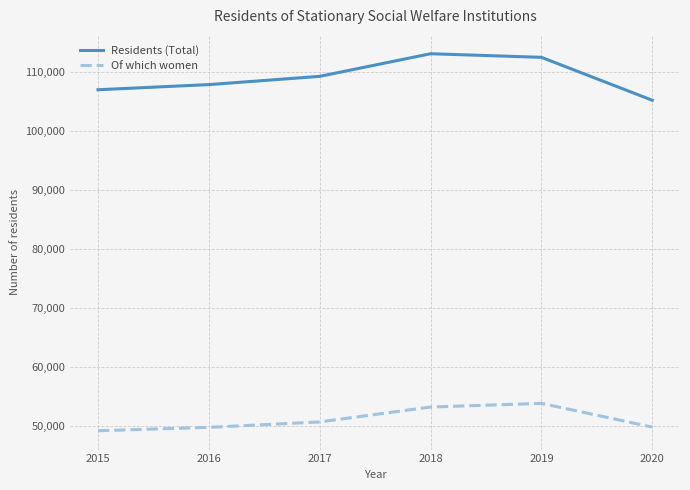

True or false: Of which women has a value of 11352 at 2019.

False